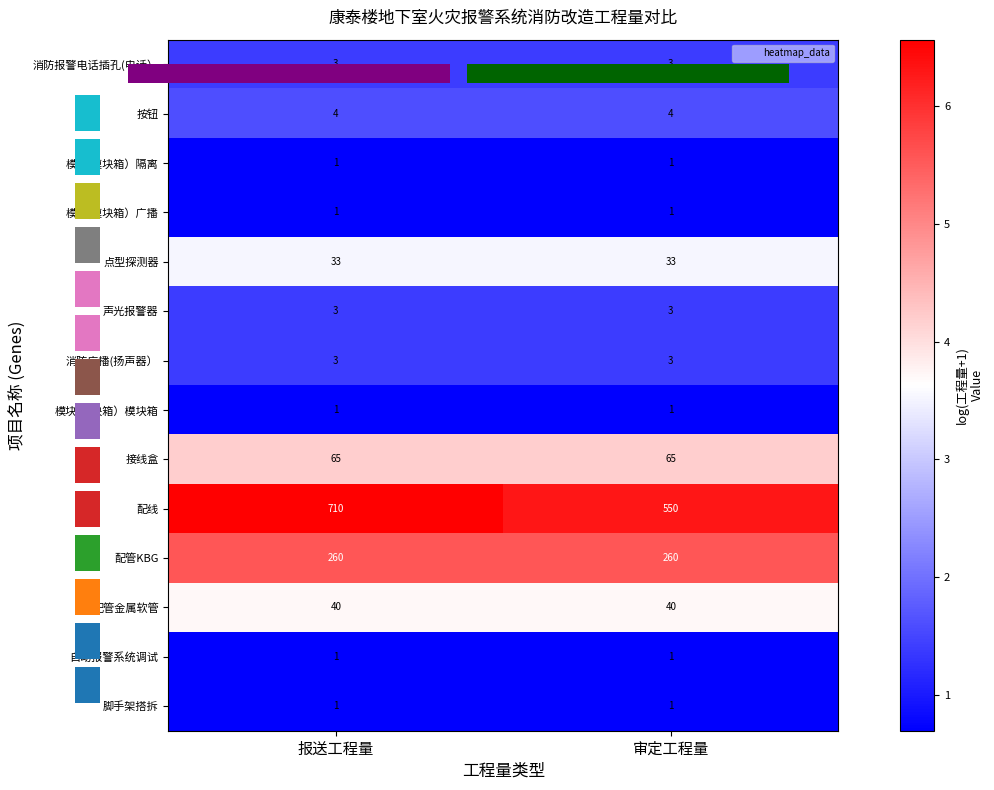

Which has a higher value, 报送工程量 or 审定工程量?

报送工程量